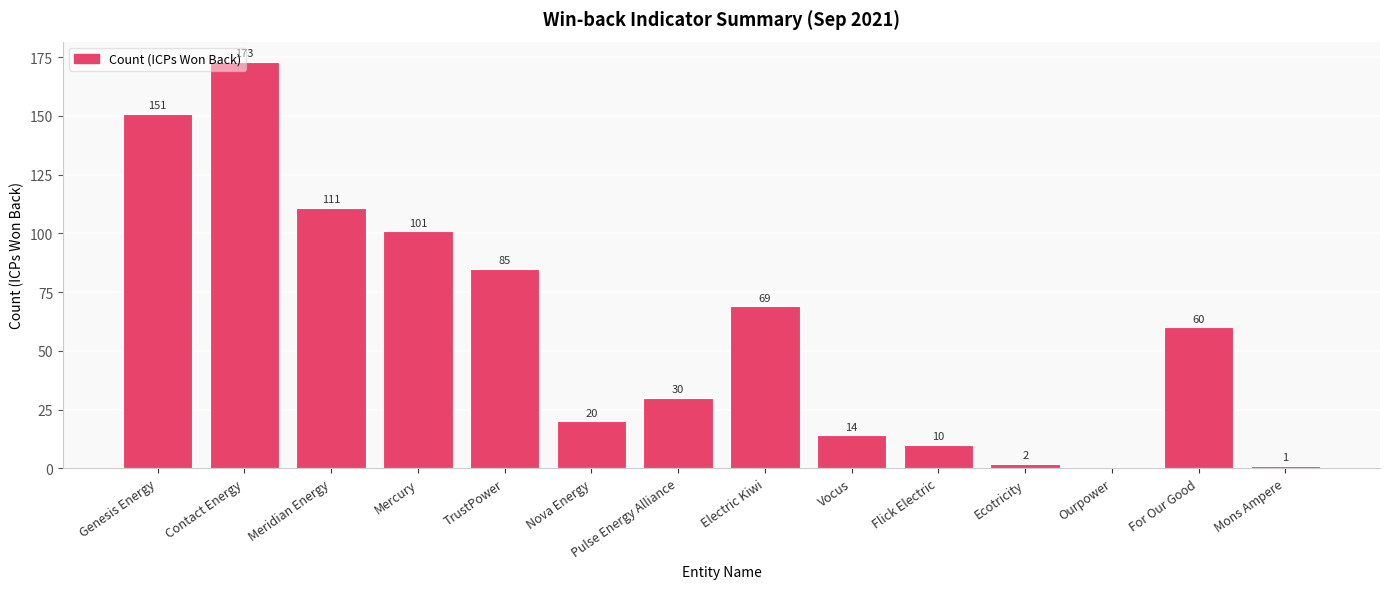

What is the sum of all values?

827